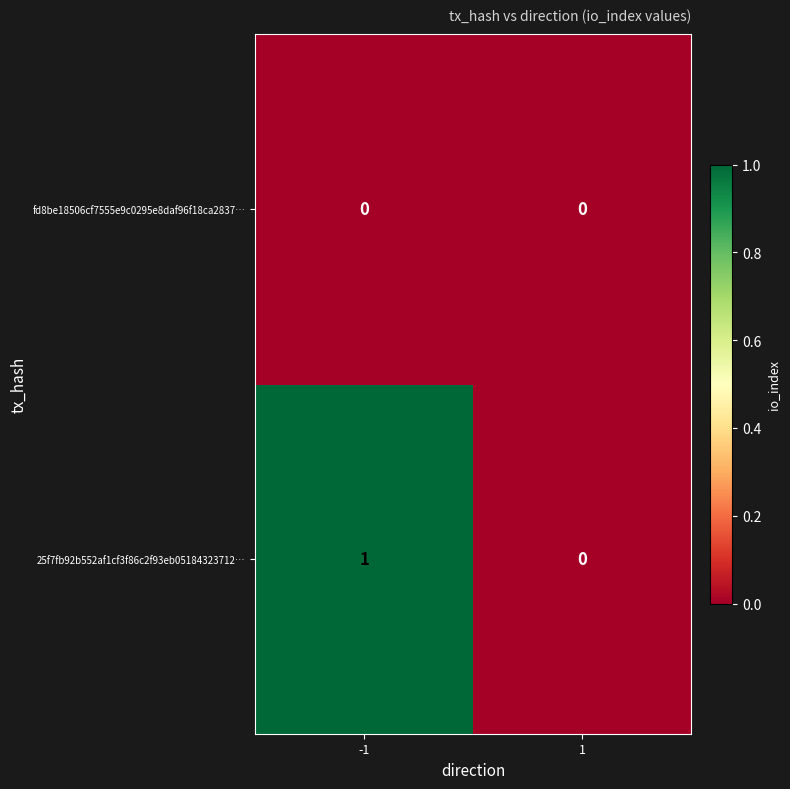

Rank the series by their average value, from highest to lowest.

25f7fb92b552af1cf3f86c2f93eb05184323712…, fd8be18506cf7555e9c0295e8daf96f18ca2837…